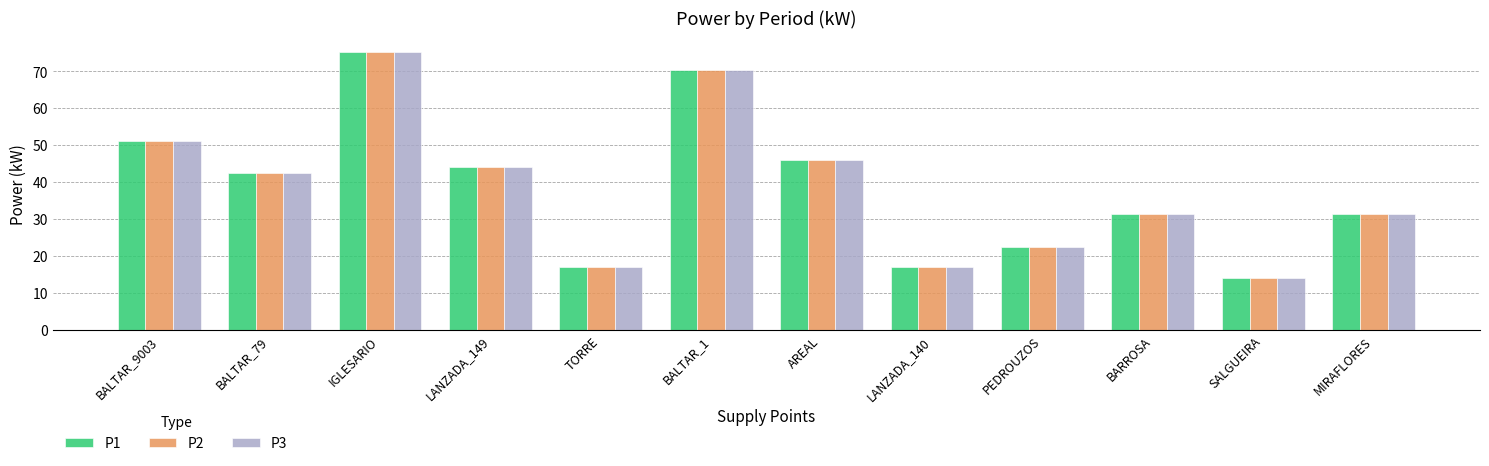

Are the bars horizontal?

No